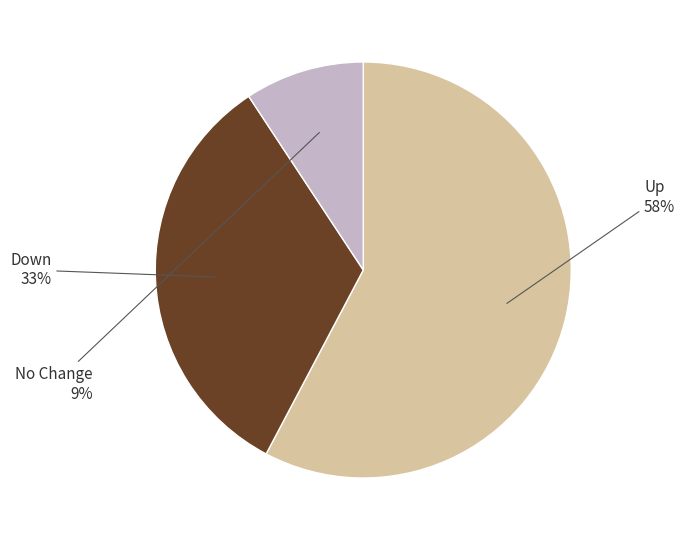

Does any single category account for the majority?

Yes